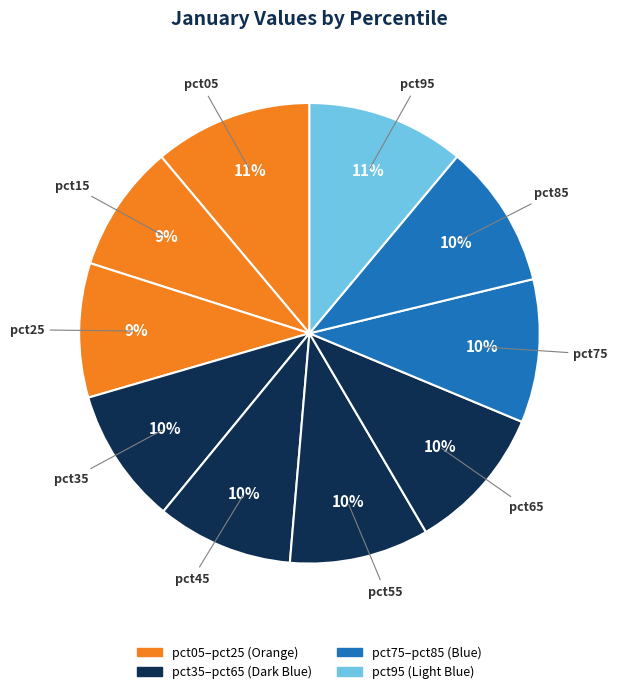

Do pct15 and pct95 together represent more than half of the pie?

No